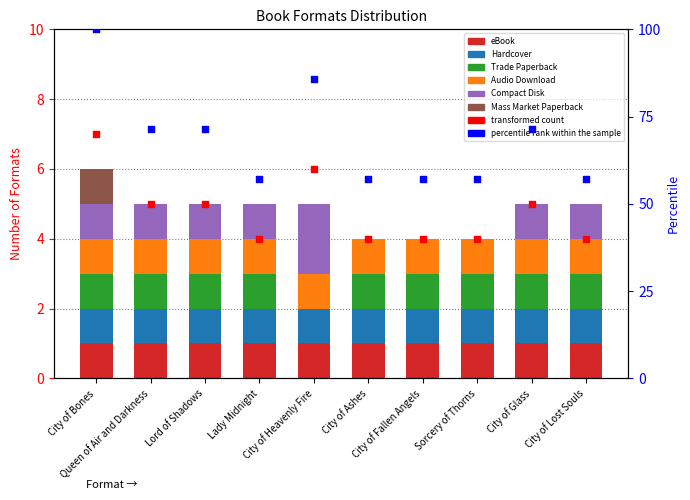

What is the change in value from Queen of Air and Darkness to City of Ashes?

-1